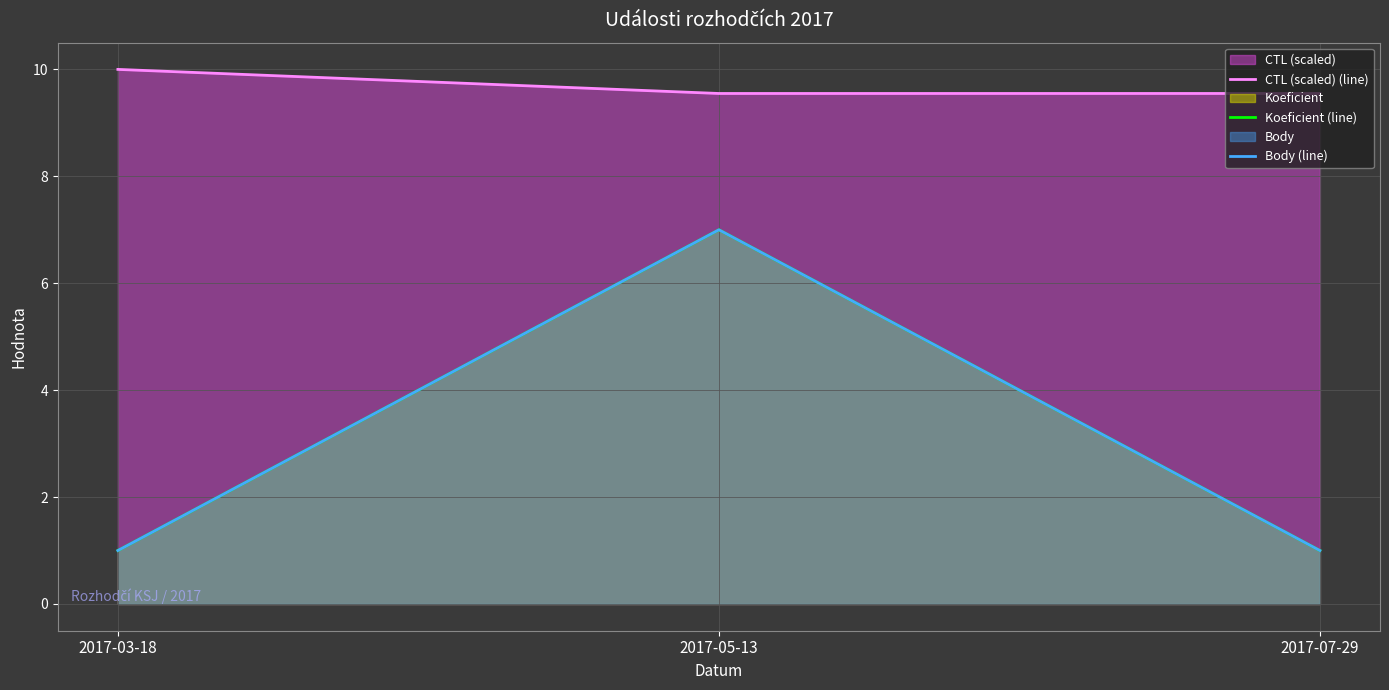

List the labels in order of CTL (scaled) (line) value, smallest first.

2017-05-13, 2017-07-29, 2017-03-18